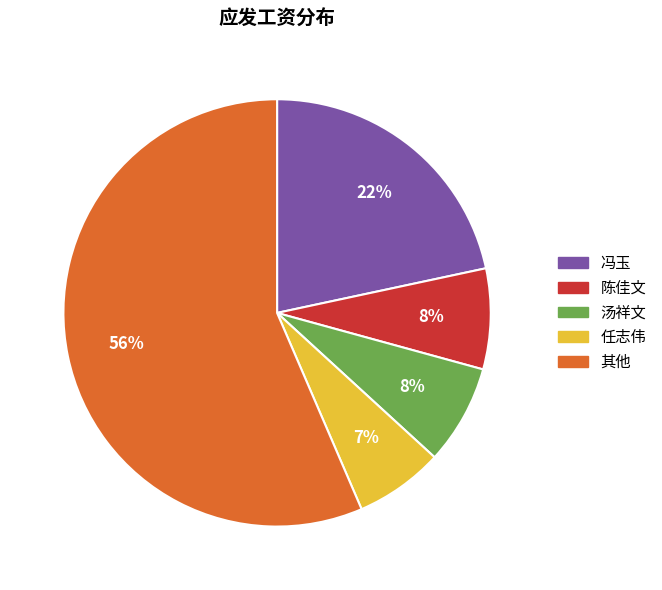

Is there a majority slice in this chart?

Yes